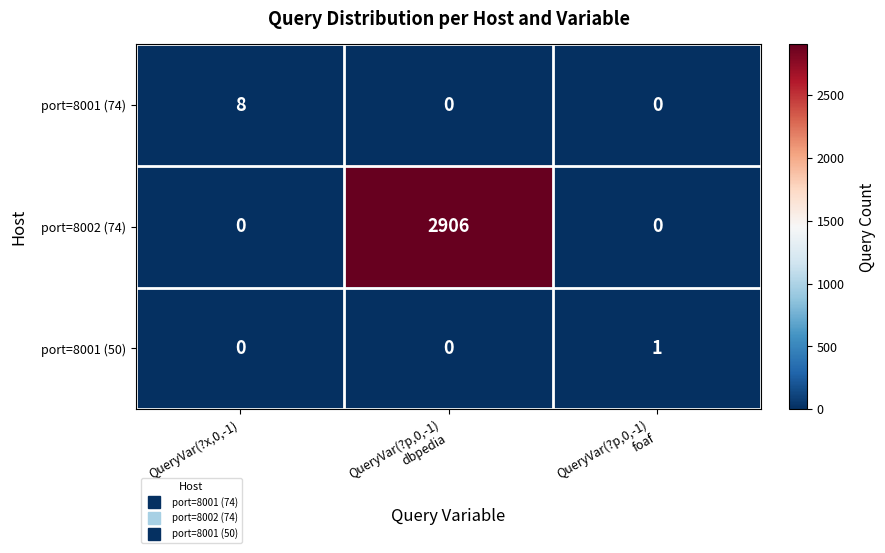

How many categories are shown in the chart?

3